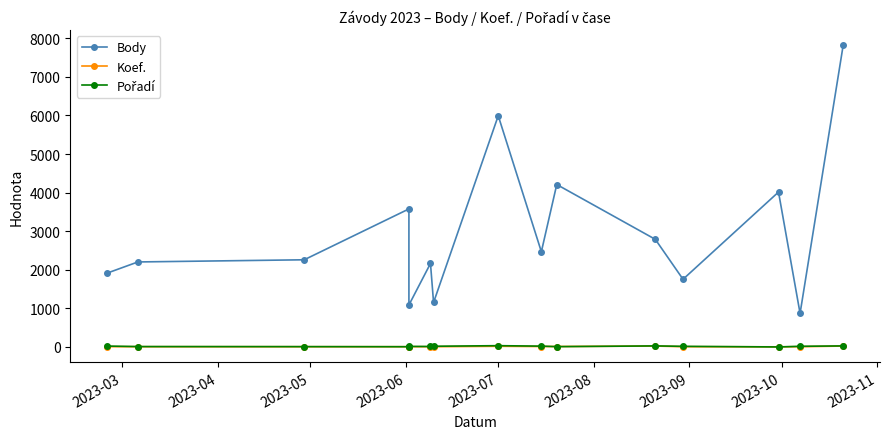

How many lines are shown in the chart?

3